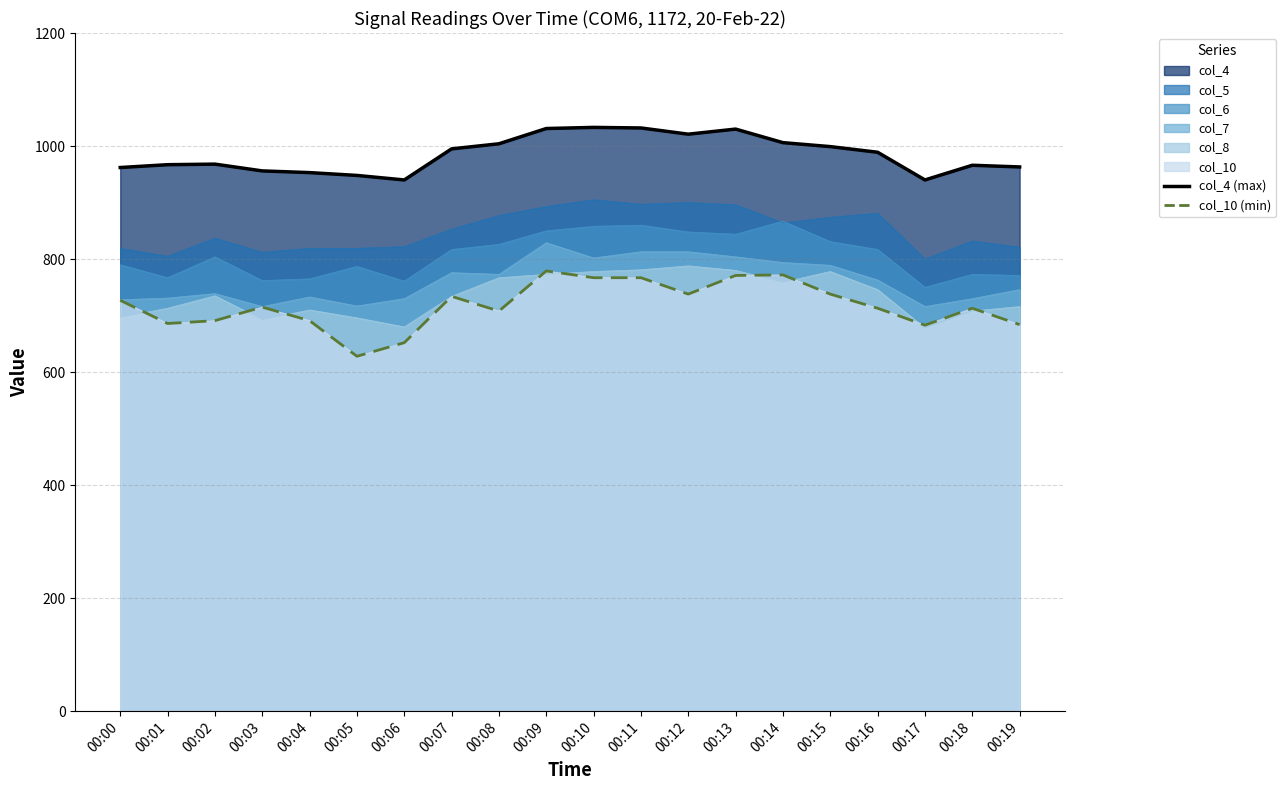

How many data points in col_4 (max) are above 989?

9